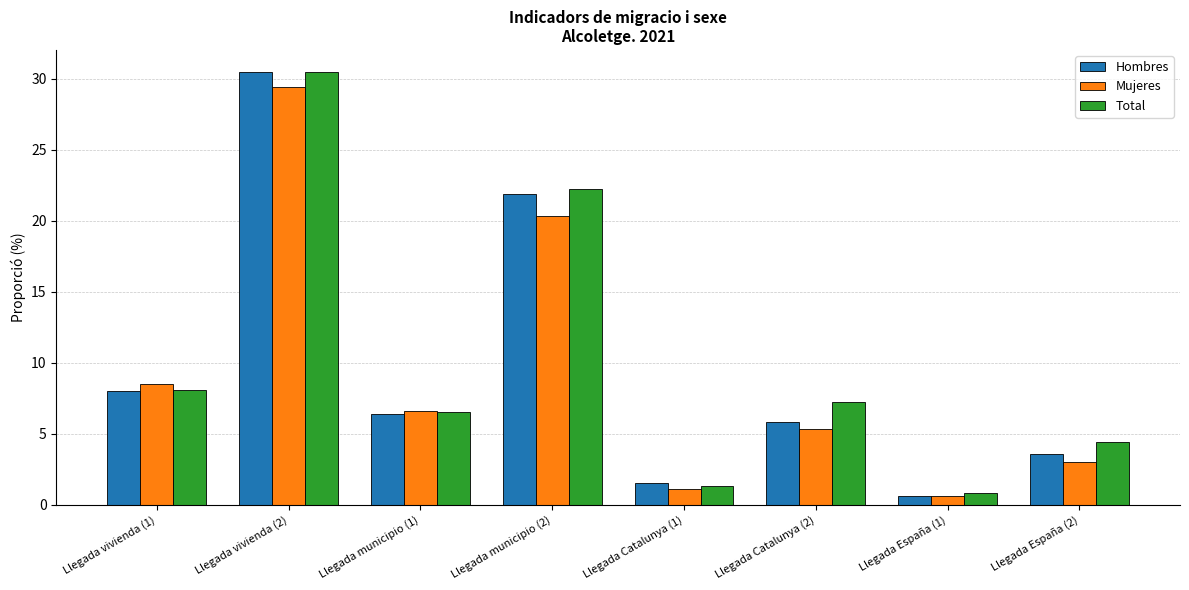

What are all the series names shown in the legend?

Hombres, Mujeres, Total